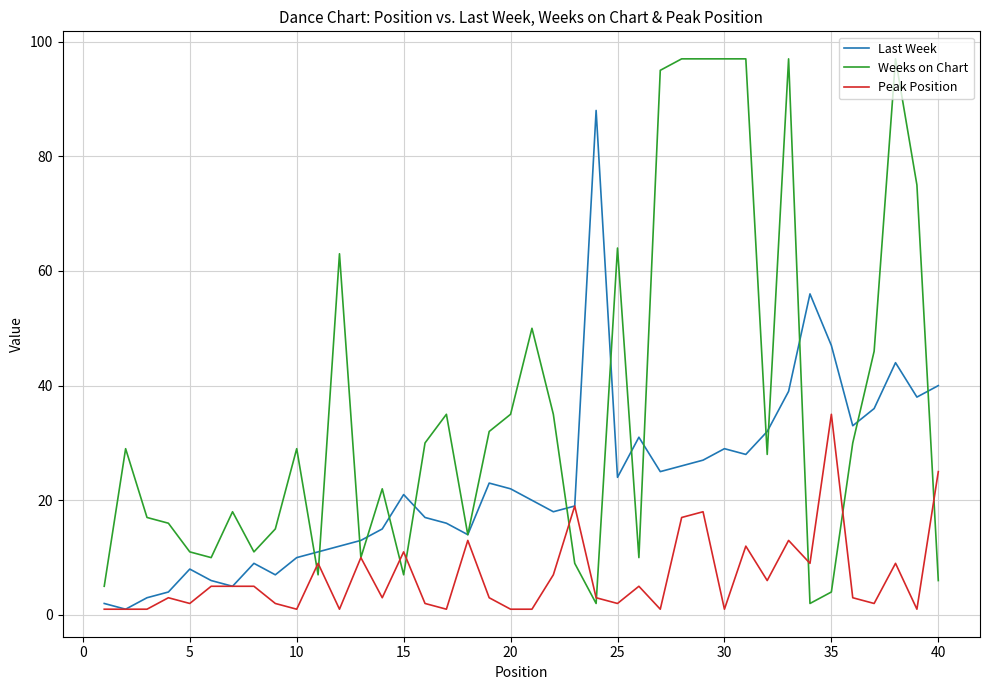

Which series has the largest total across all categories?

Weeks on Chart